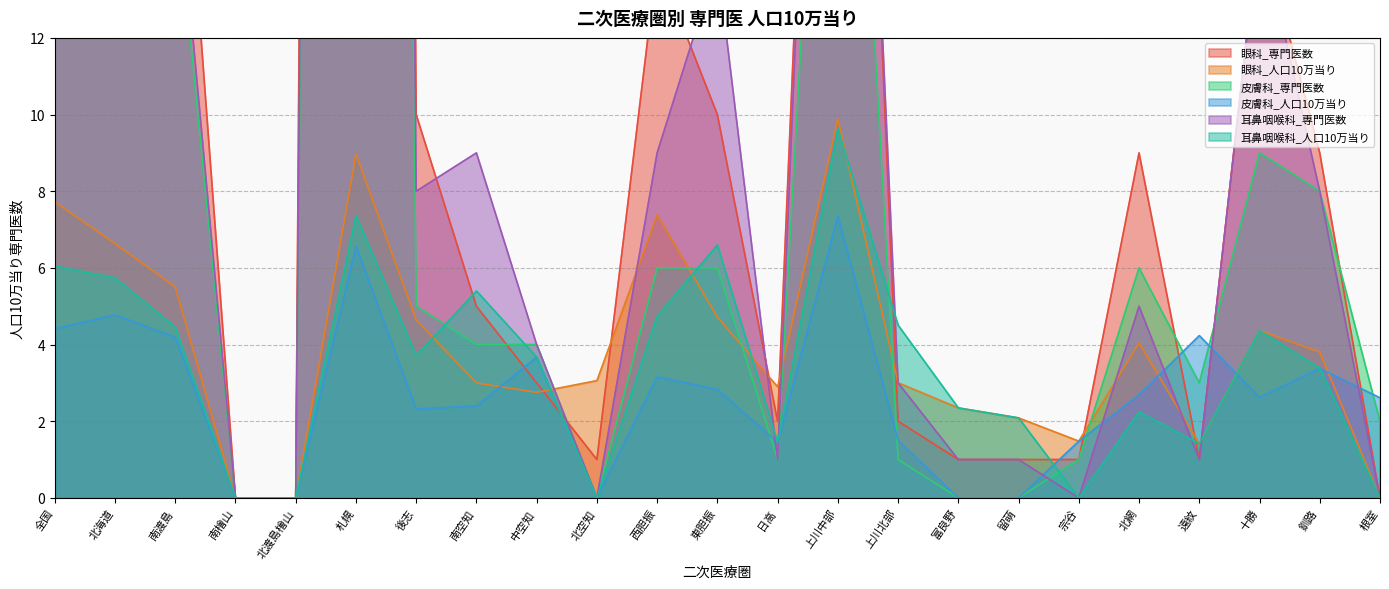

Where is the first local maximum for 眼科_人口10万当り?

札幌